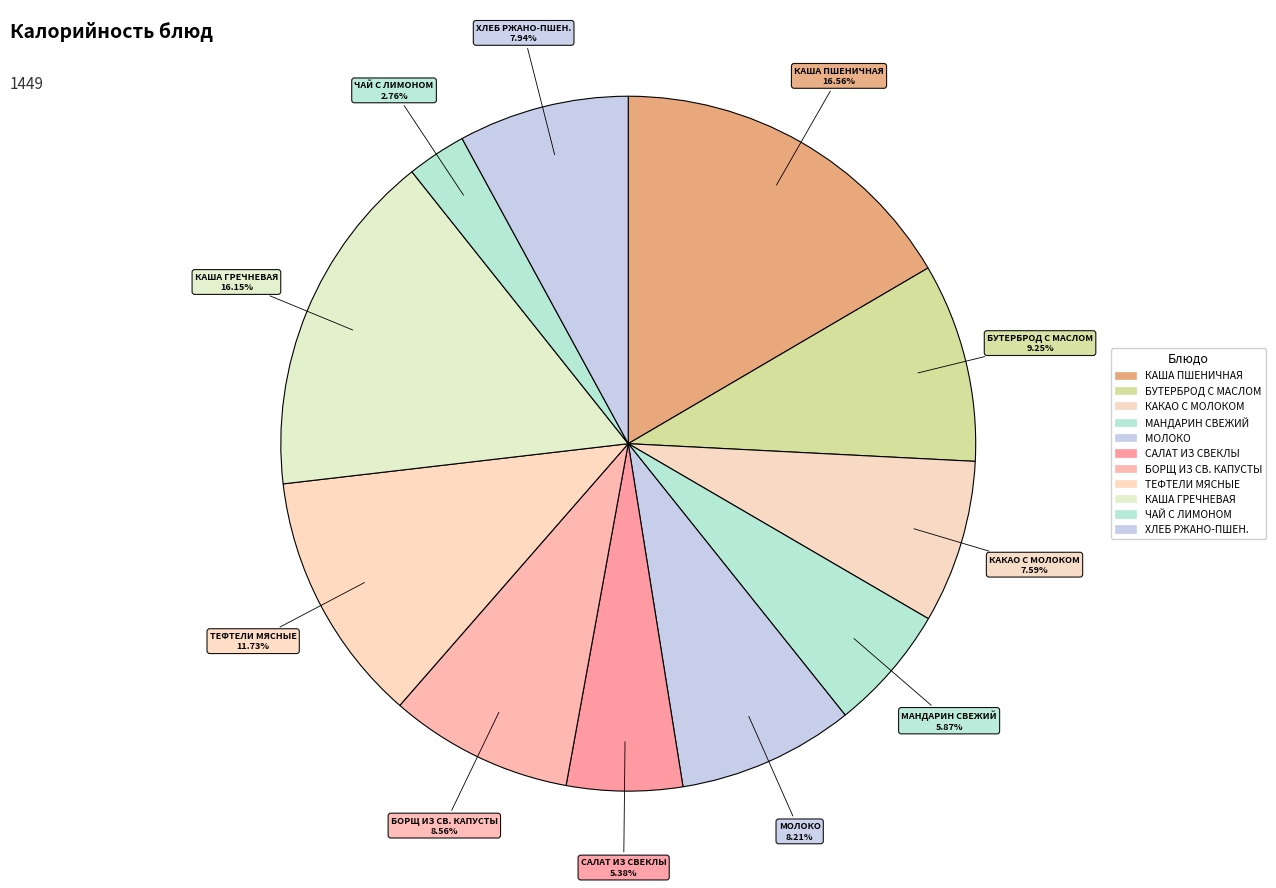

How many slices are in this pie chart?

11